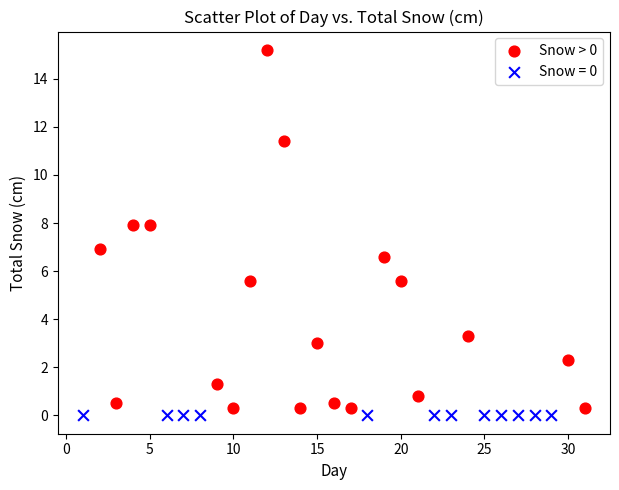

Which series reaches the maximum Y coordinate?

Snow > 0